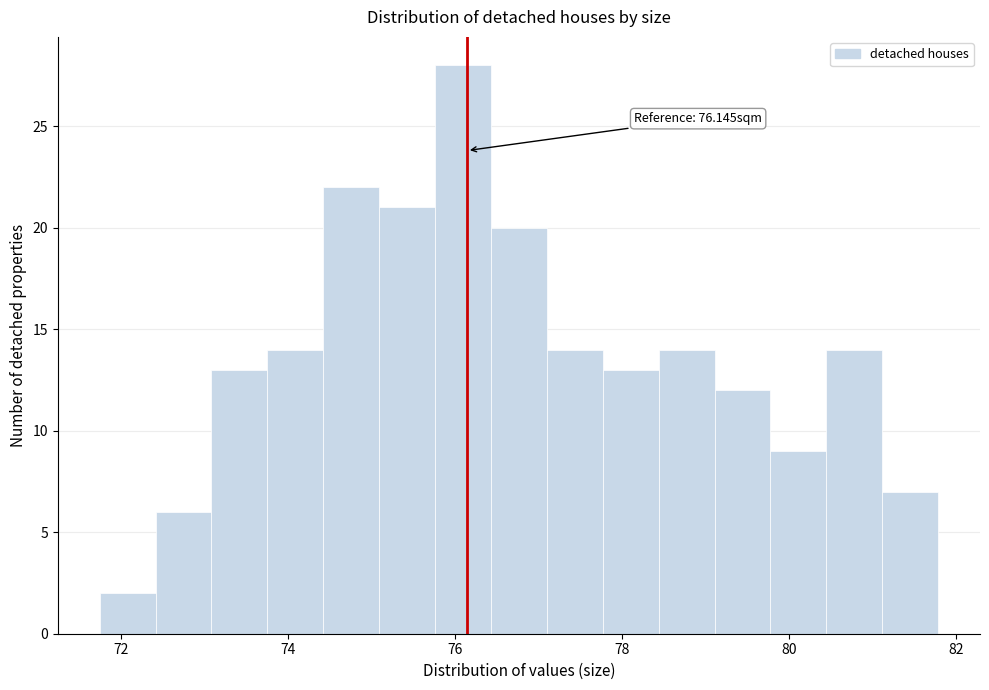

Around what value on the x-axis is the tallest bar? Give the approximate position of its centre, as read against the axis.

76.0